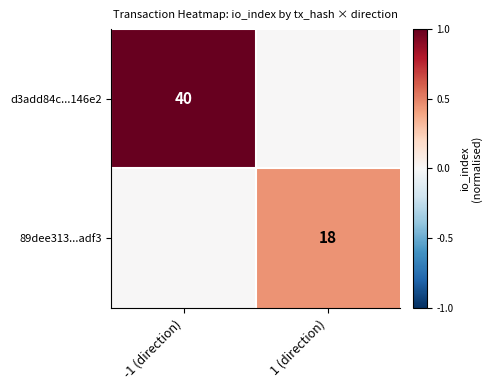

Which category has the lowest value across all series?

1 (direction)